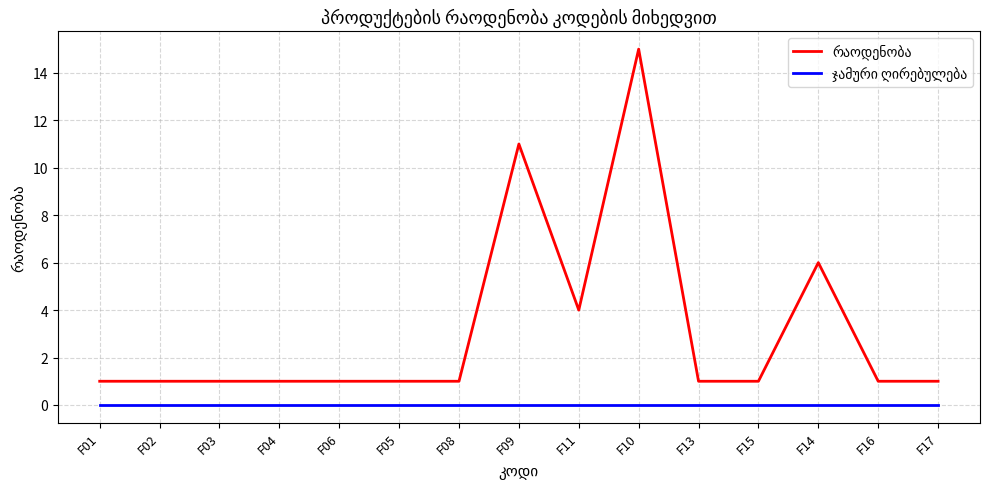

At which category does the chart reach its peak across all series?

F10